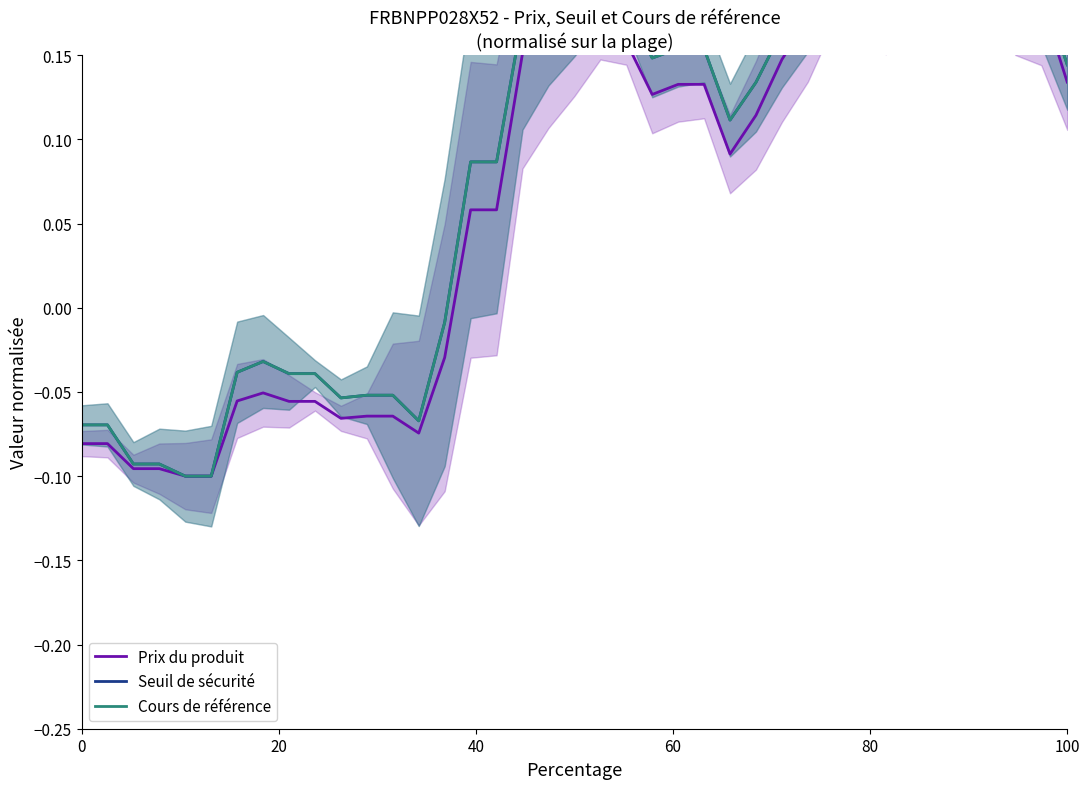

List the series in order of their peak value, lowest first.

Prix du produit, Seuil de sécurité, Cours de référence